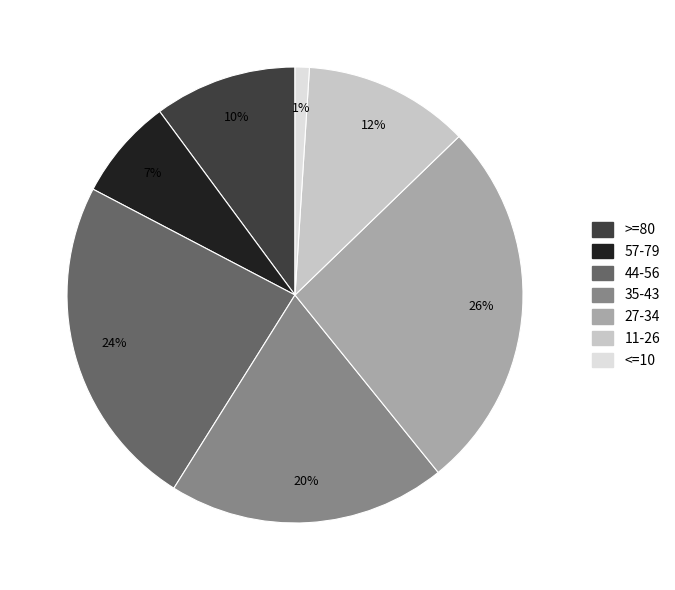

Is there a majority slice in this chart?

No